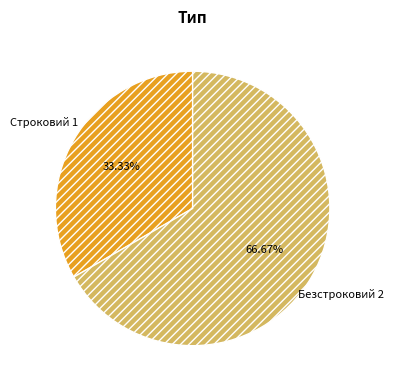

Which category accounts for the majority?

Безстроковий